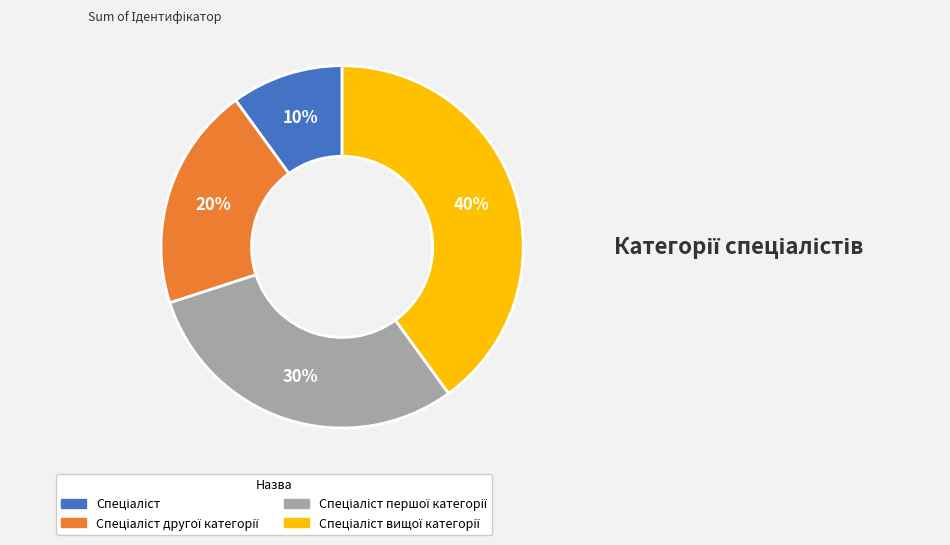

To the nearest percent, what is the average slice percentage?

25%